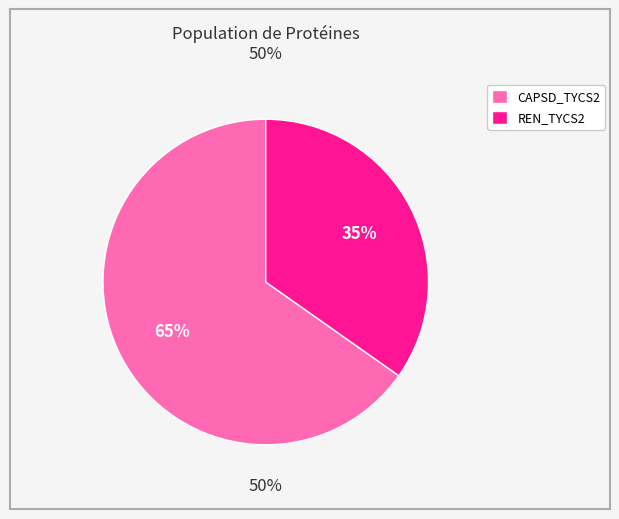

Count the number of slices in the pie.

2